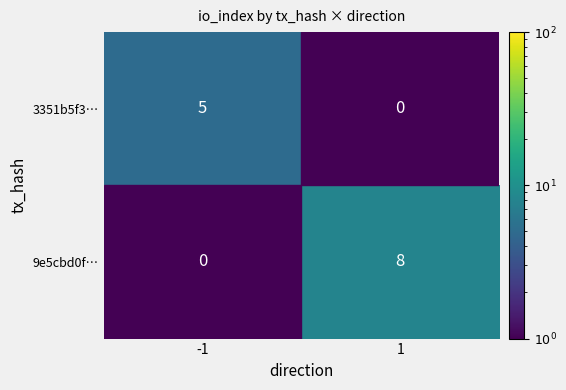

At which category does the chart reach its minimum across all series?

-1